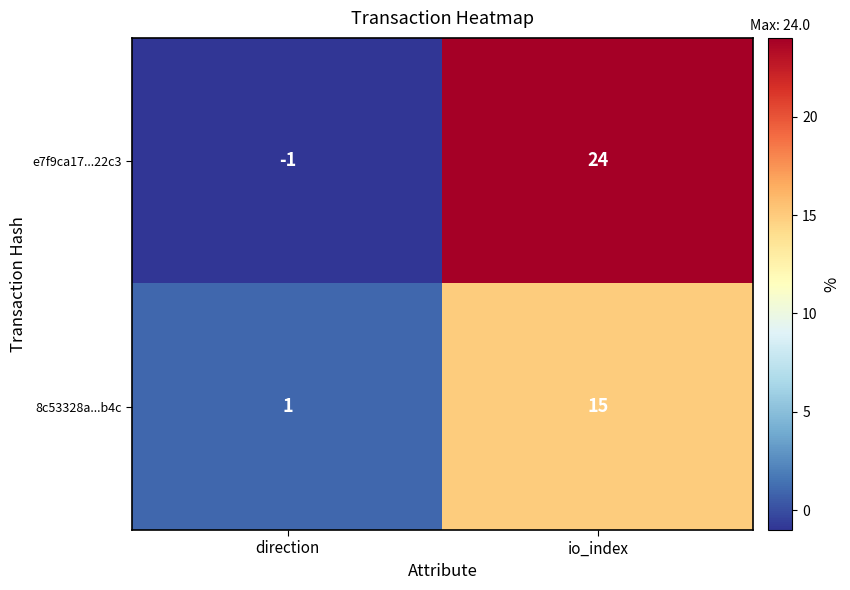

What is the average value of the 8c53328a...b4c series?

8